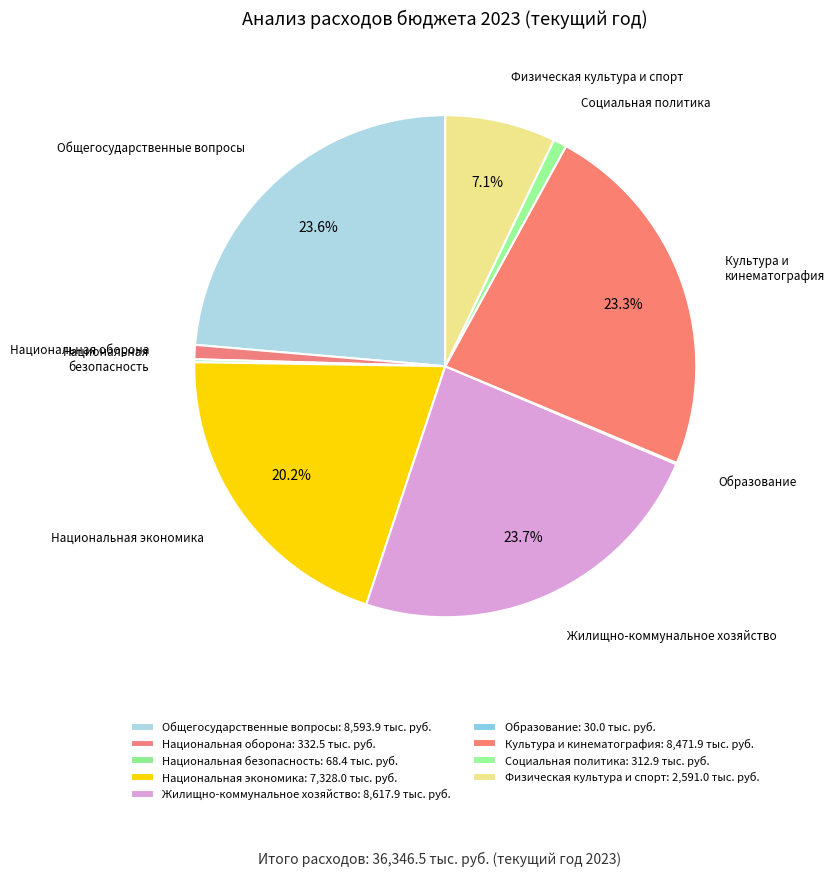

True or false: Культура и кинематография accounts for 23% of the total.

True